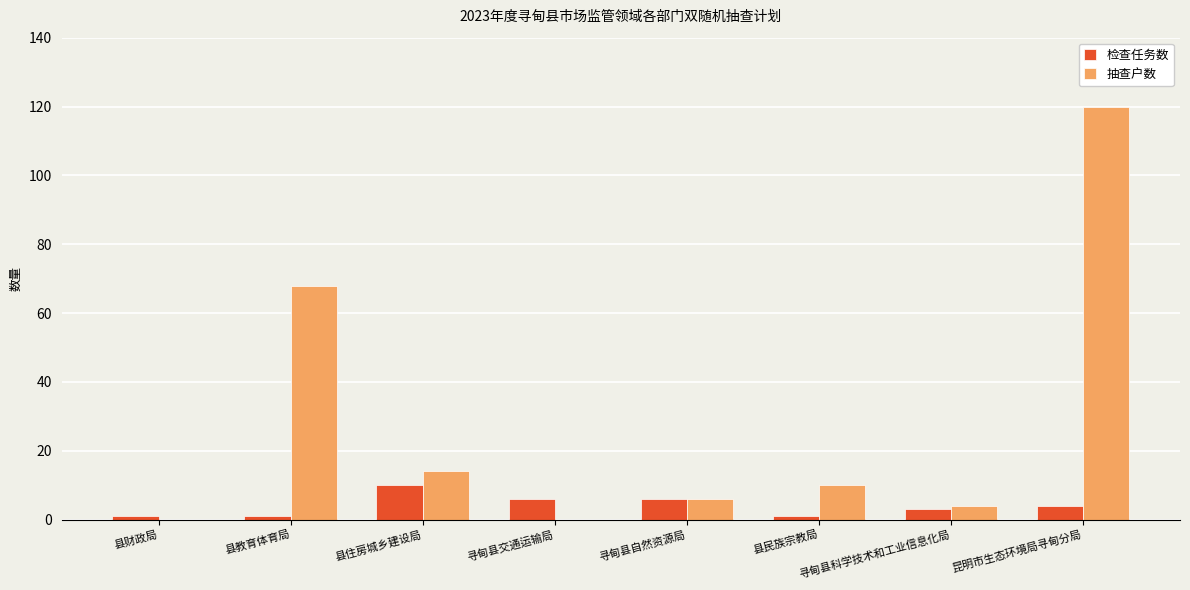

What is the sum of all 检查任务数 values?

32